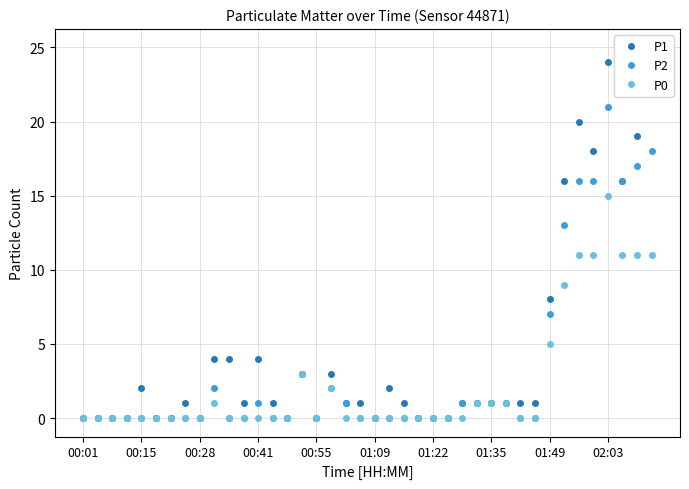

At which label does P0 reach its peak?

02:03